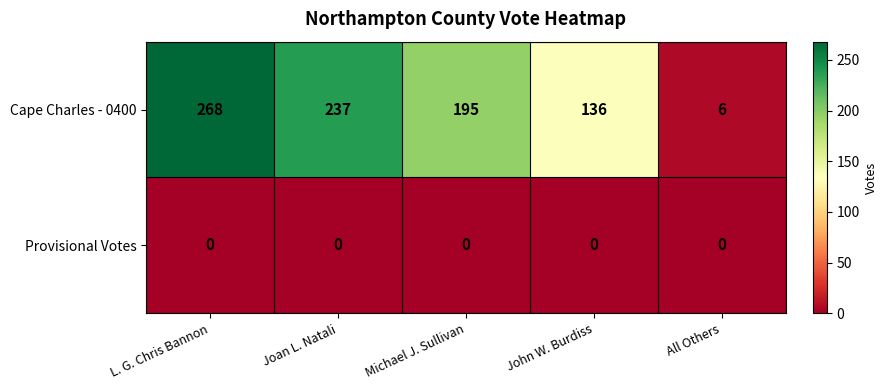

Reading right to left, extract all data points from this chart.

Cape Charles - 0400: 6	136	195	237	268
Provisional Votes: 0	0	0	0	0